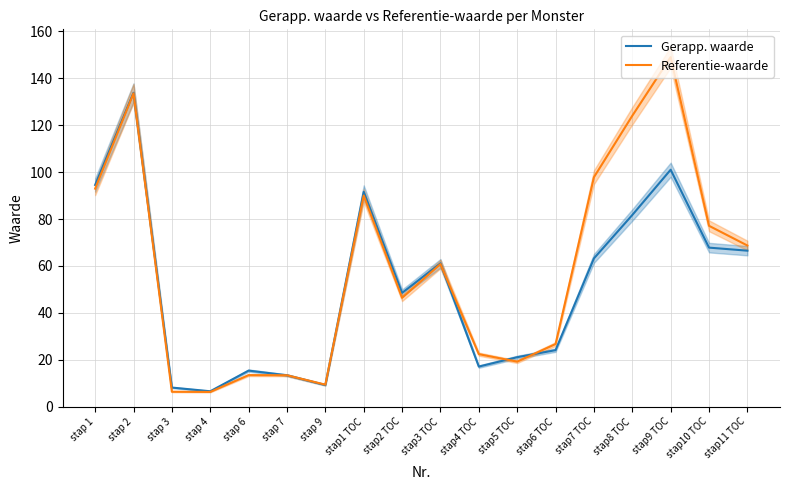

What is the label of the 14th point from the right?

stap 6